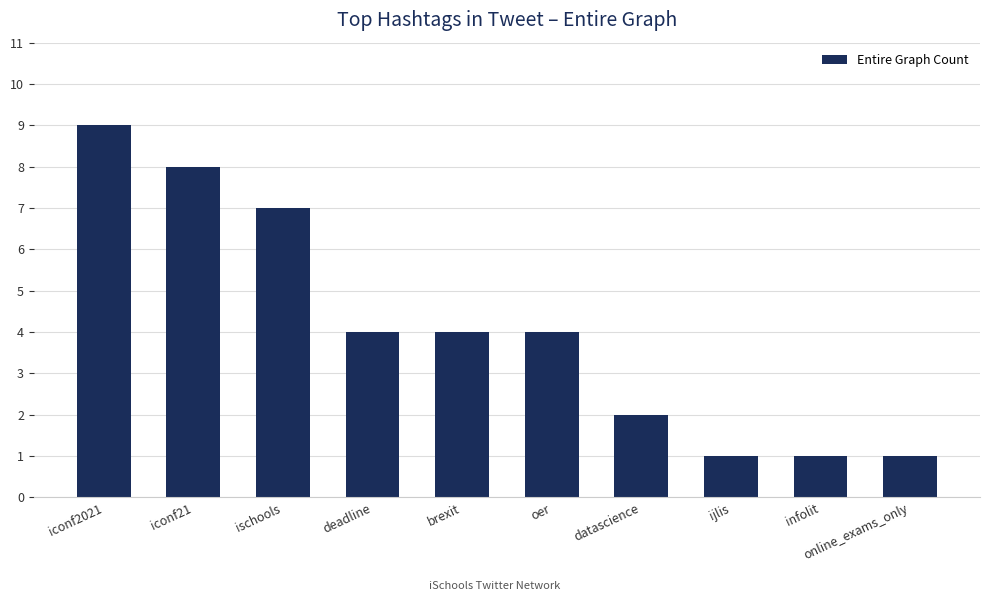

What is the maximum value shown in the chart?

9